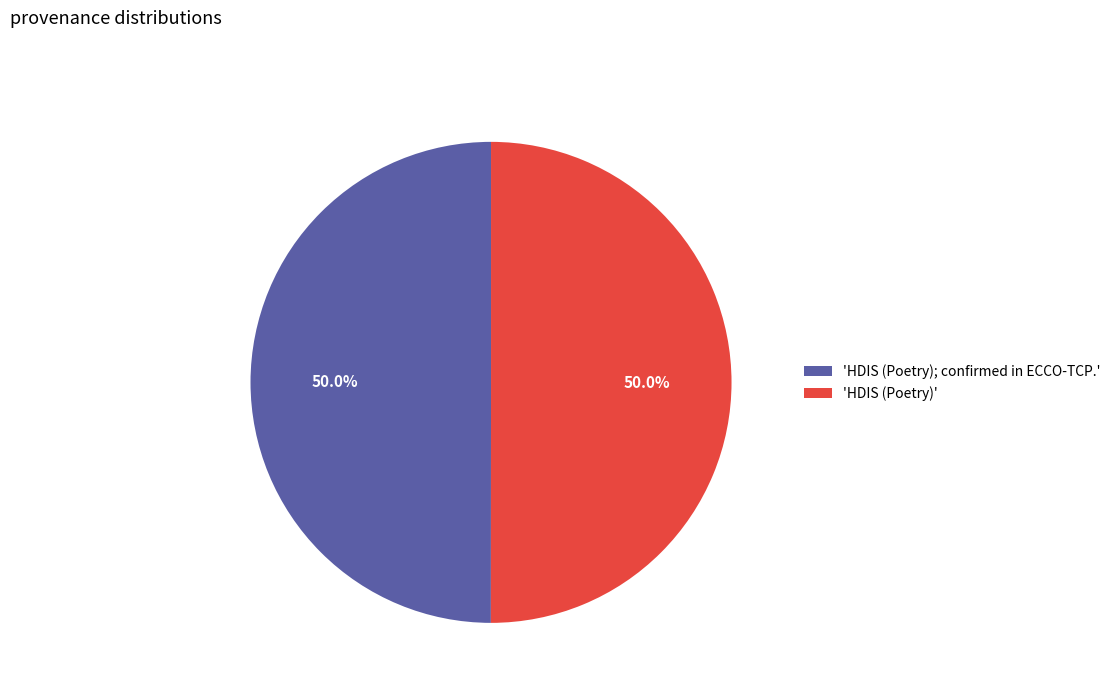

Is the sum of 'HDIS (Poetry); confirmed in ECCO-TCP.' and 'HDIS (Poetry)' greater than half?

Yes